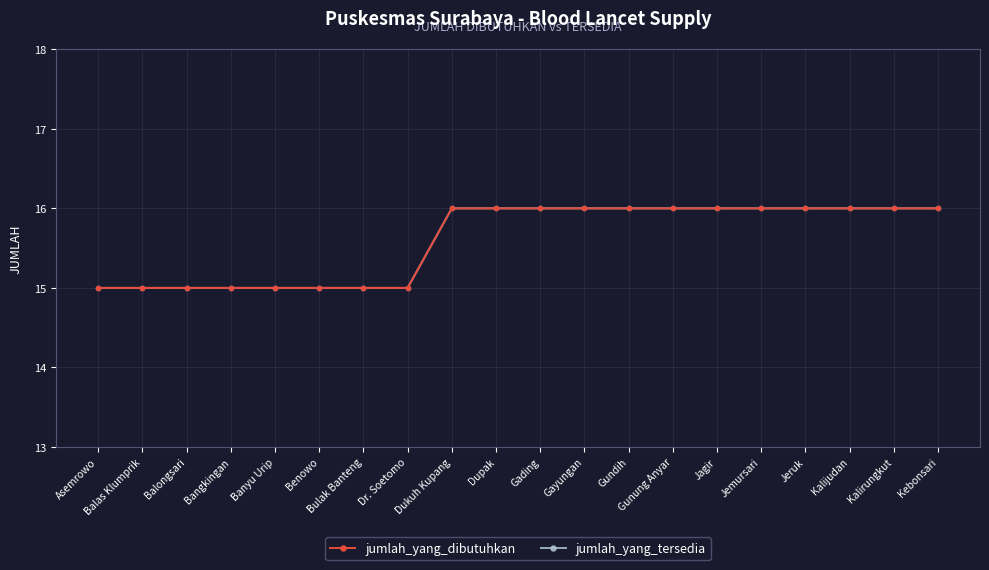

Is this an area chart (filled region under the line)?

No